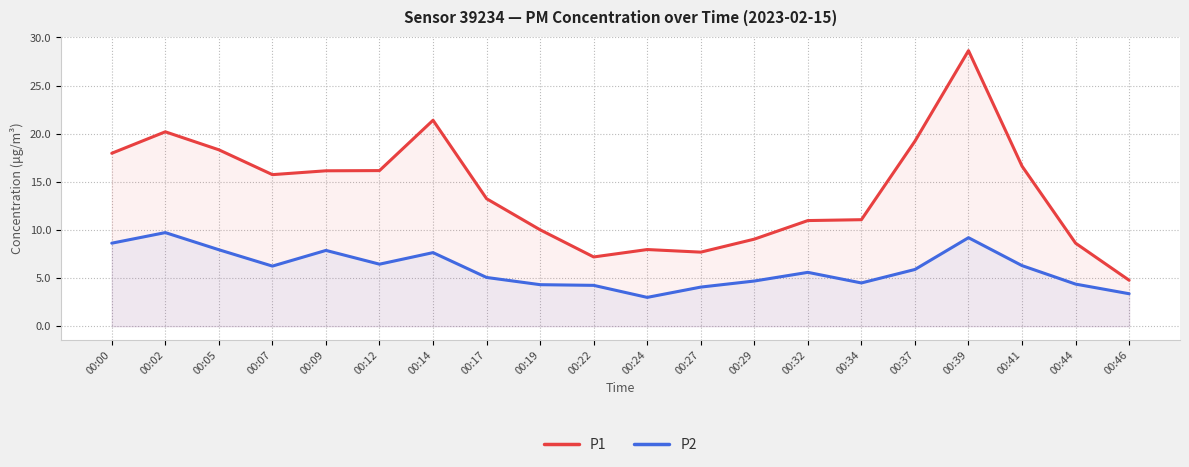

Reading left to right, what are all the values shown in this chart?

P1: 00:00=18.0	00:02=20.2	00:05=18.3	00:07=15.8	00:09=16.1	00:12=16.2	00:14=21.4	00:17=13.2	00:19=10.0	00:22=7.2	00:24=8.0	00:27=7.7	00:29=9.1	00:32=11.0	00:34=11.1	00:37=19.2	00:39=28.6	00:41=16.6	00:44=8.6	00:46=4.8
P2: 00:00=8.6	00:02=9.7	00:05=8.0	00:07=6.2	00:09=7.9	00:12=6.5	00:14=7.7	00:17=5.1	00:19=4.3	00:22=4.2	00:24=3.0	00:27=4.1	00:29=4.7	00:32=5.6	00:34=4.5	00:37=5.9	00:39=9.2	00:41=6.3	00:44=4.4	00:46=3.4